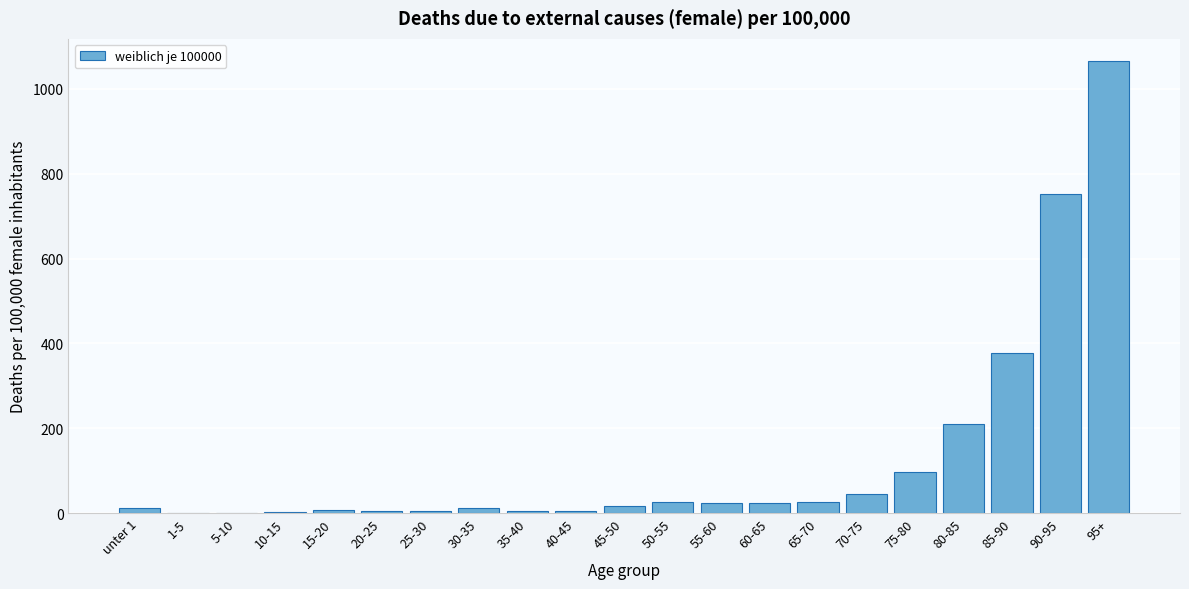

The chart shows a value of 25.0 at 60-65. True or false?

True